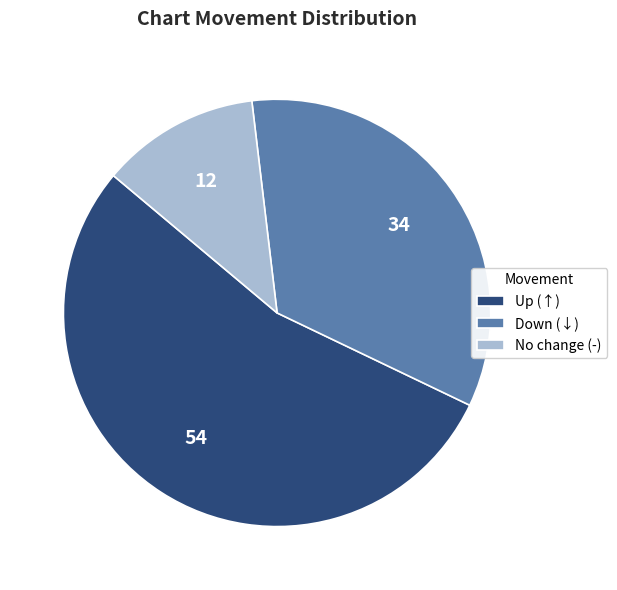

Rank the categories by value from lowest to highest.

No change (-), Down (↓), Up (↑)